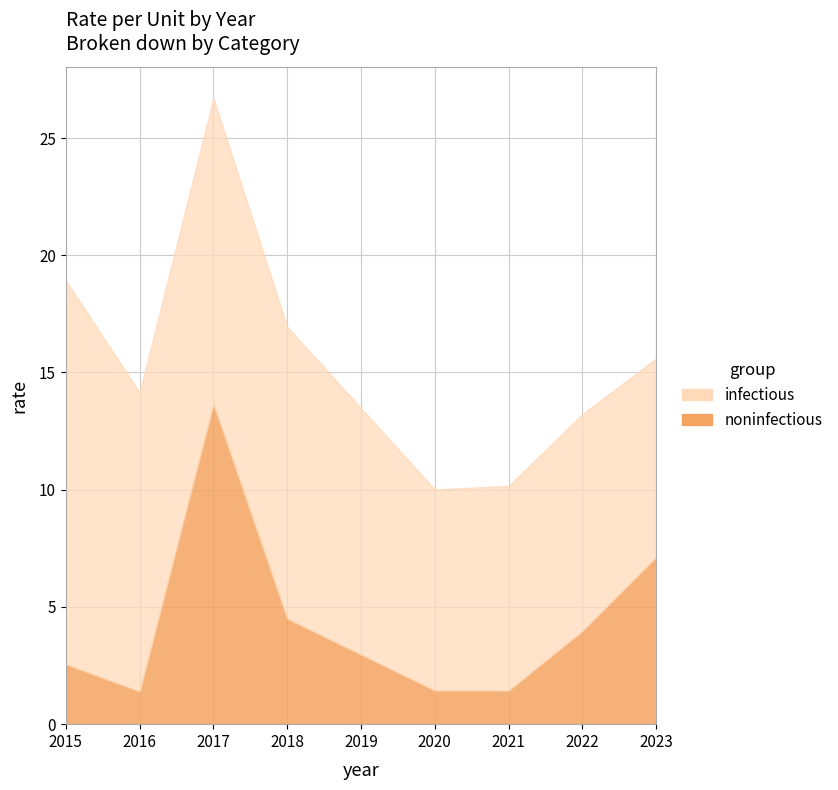

True or false: price_per_unit and rate_per_unit cross at least once.

False